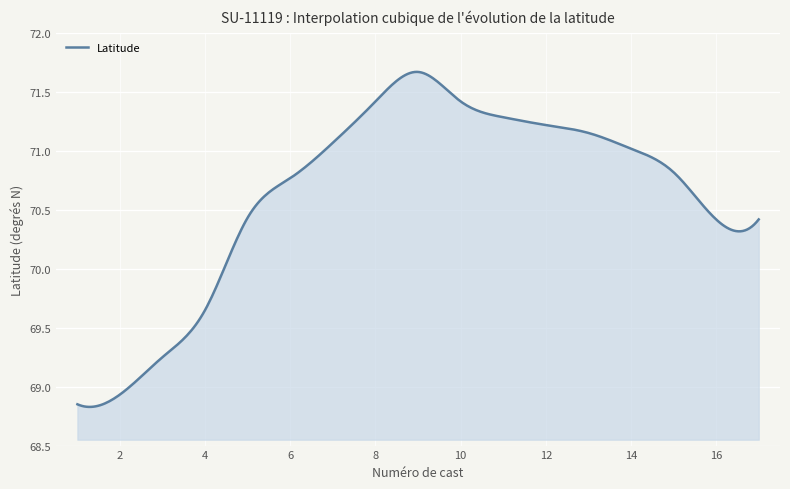

What is the difference between the maximum and minimum values?

2.8